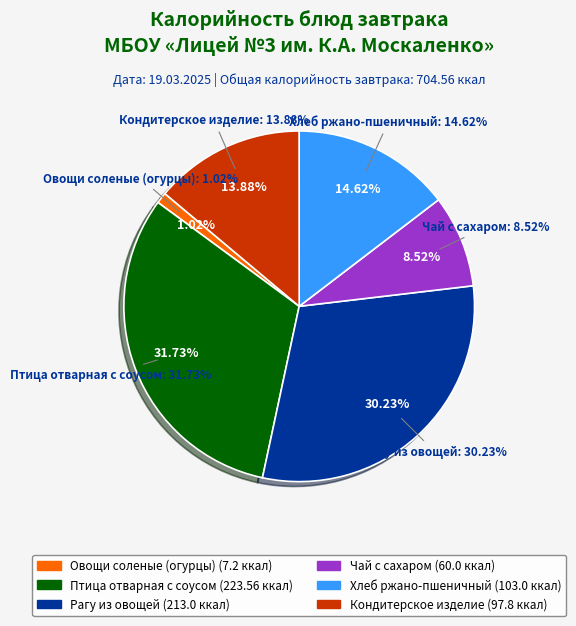

To the nearest percent, what portion does Овощи соленые (огурцы) represent?

1%